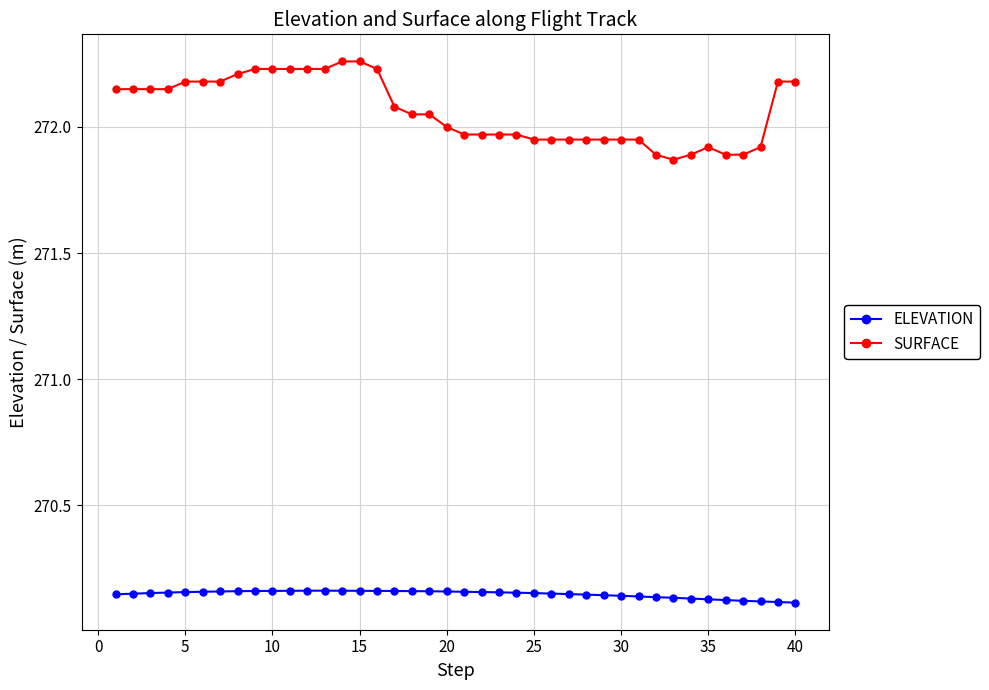

What is the sum of all ELEVATION values?

10805.9